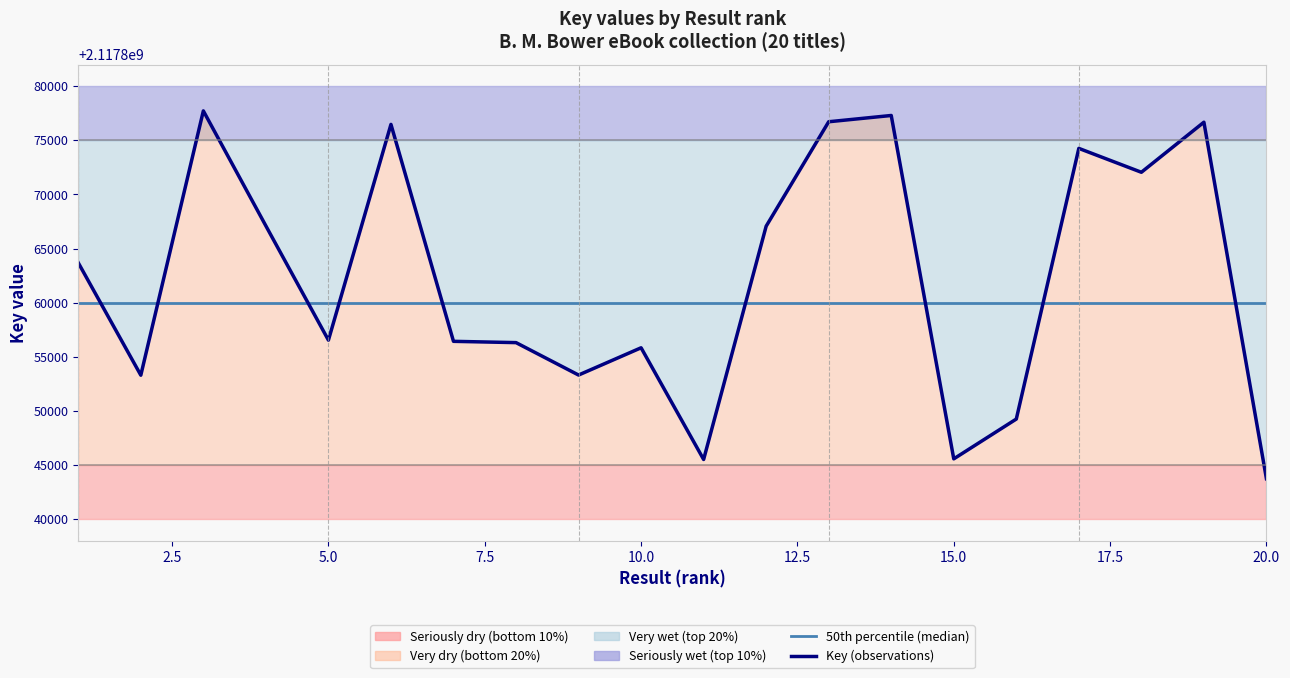

True or false: 50th percentile (median) has more than 2 interior local peaks.

False